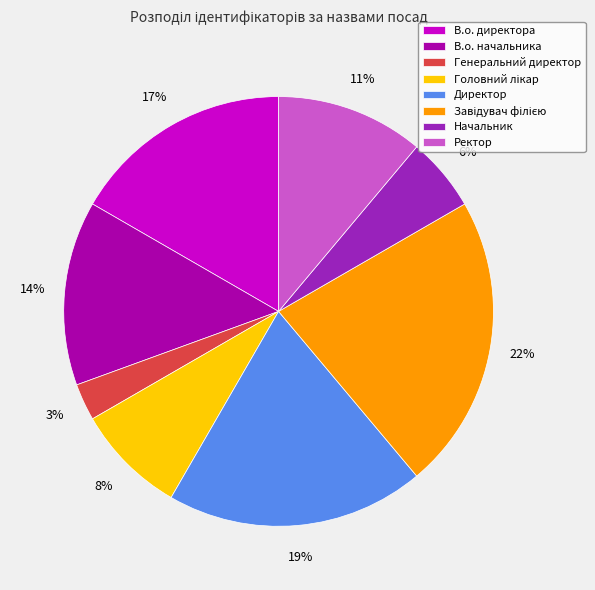

The Начальник slice represents 1% of the pie. True or false?

False